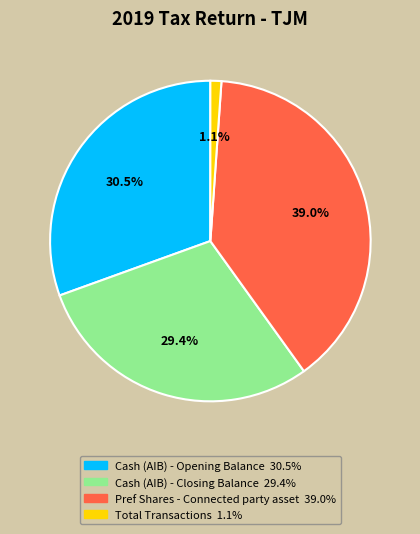

Is there a majority slice in this chart?

No